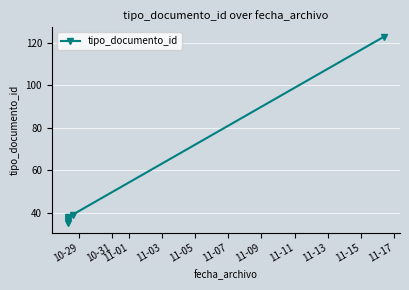

What is the value of the 1st point from the left?

35